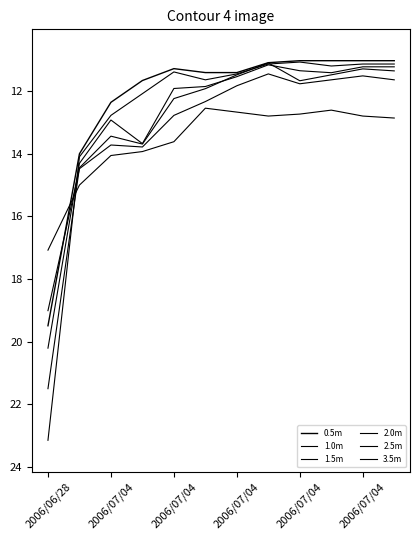

Reading left to right, what are all the values shown in this chart?

0.5m: 19.5	14.0	12.4	11.7	11.3	11.4	11.4	11.1	11.0	11.0	11.0	11.0
1.0m: 23.1	14.1	12.8	12.1	11.4	11.7	11.5	11.1	11.1	11.2	11.1	11.1
1.5m: 20.2	14.3	12.9	13.7	11.9	11.9	11.5	11.2	11.4	11.4	11.2	11.2
2.0m: 21.5	14.5	13.4	13.7	12.2	11.9	11.5	11.1	11.7	11.5	11.3	11.4
2.5m: 19.0	14.5	13.7	13.8	12.8	12.3	11.8	11.5	11.8	11.7	11.5	11.7
3.5m: 17.1	15.0	14.1	13.9	13.6	12.6	12.7	12.8	12.7	12.6	12.8	12.9